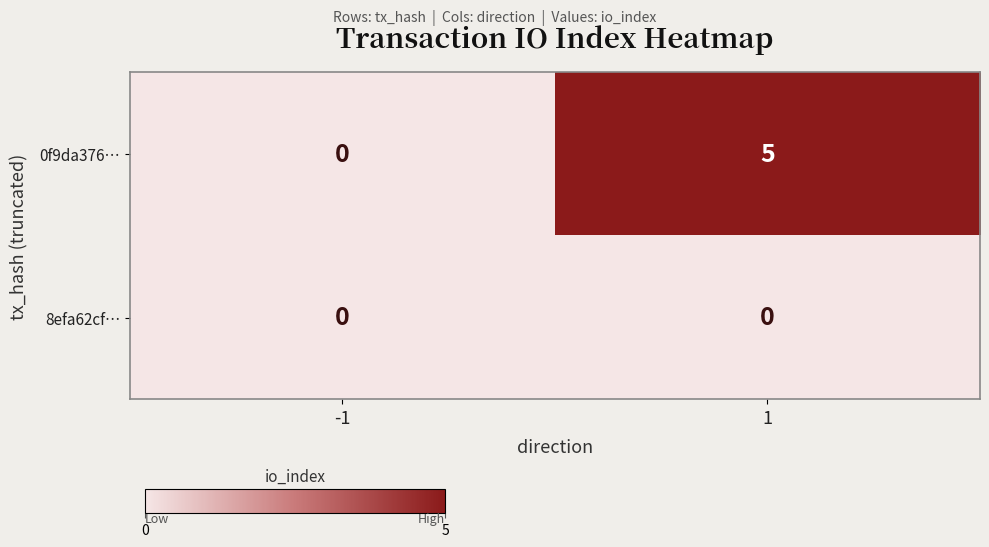

Which series has the widest spread of values?

0f9da376…